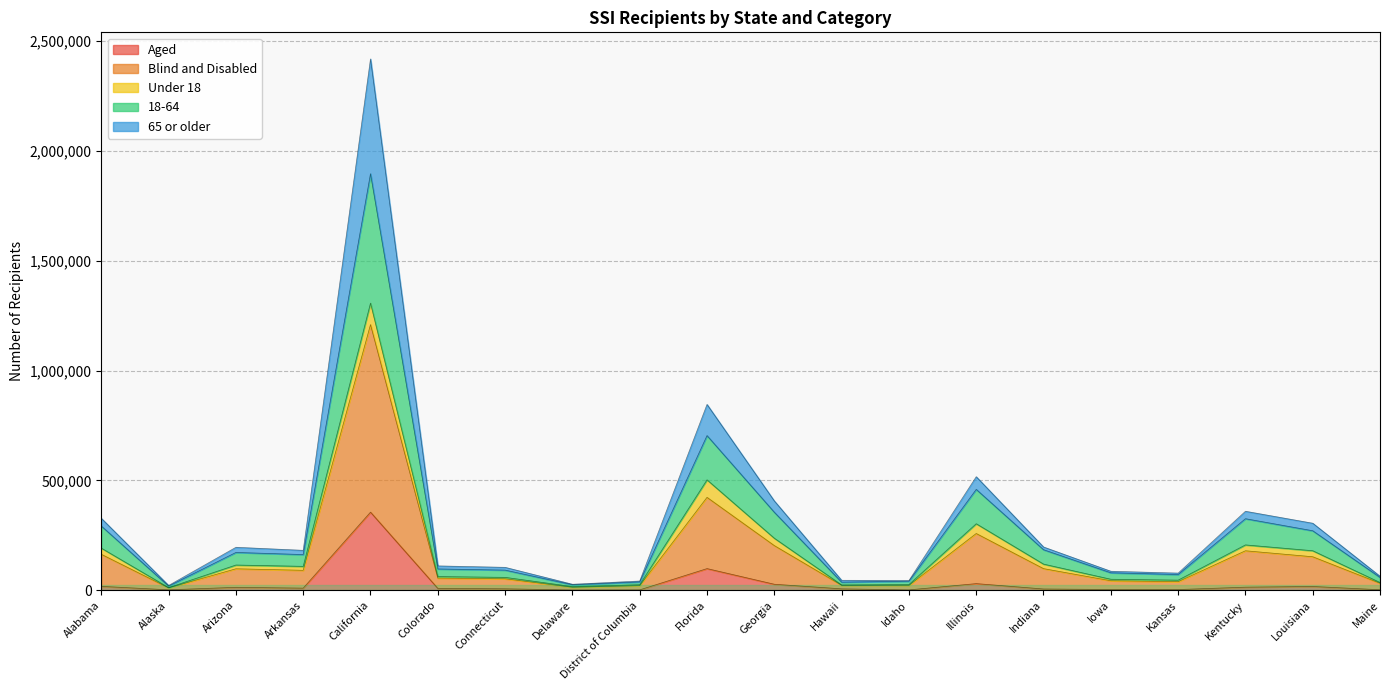

In Aged, how many points are lower than both neighbors (excluding endpoints)?

5